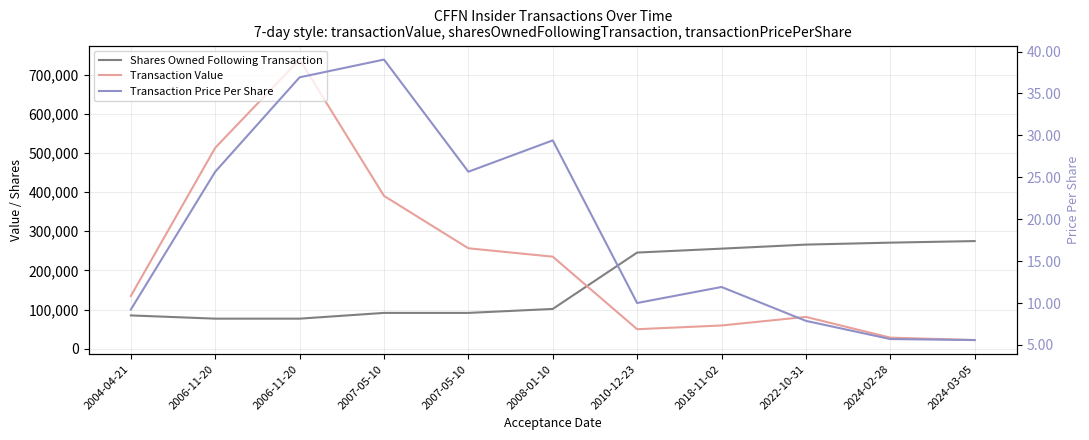

How many values in the Transaction Price Per Share series are below 11?

5